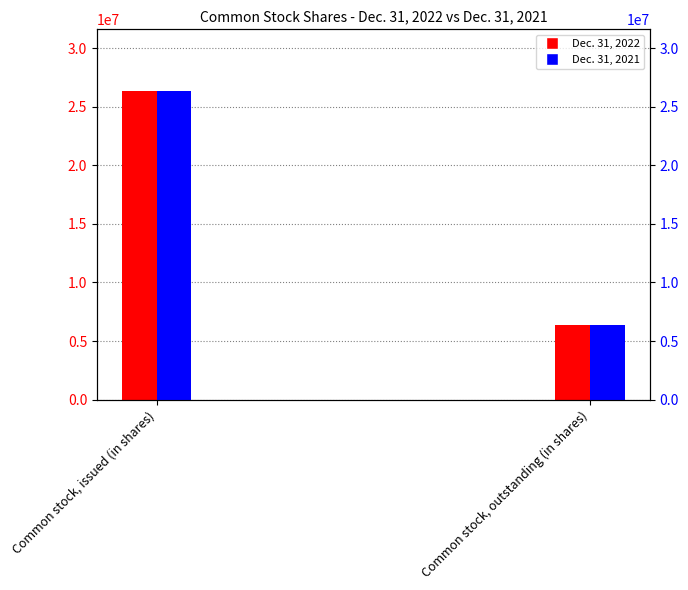

The value of Dec. 31, 2021 at Common stock, outstanding (in shares) is 6381541. True or false?

True